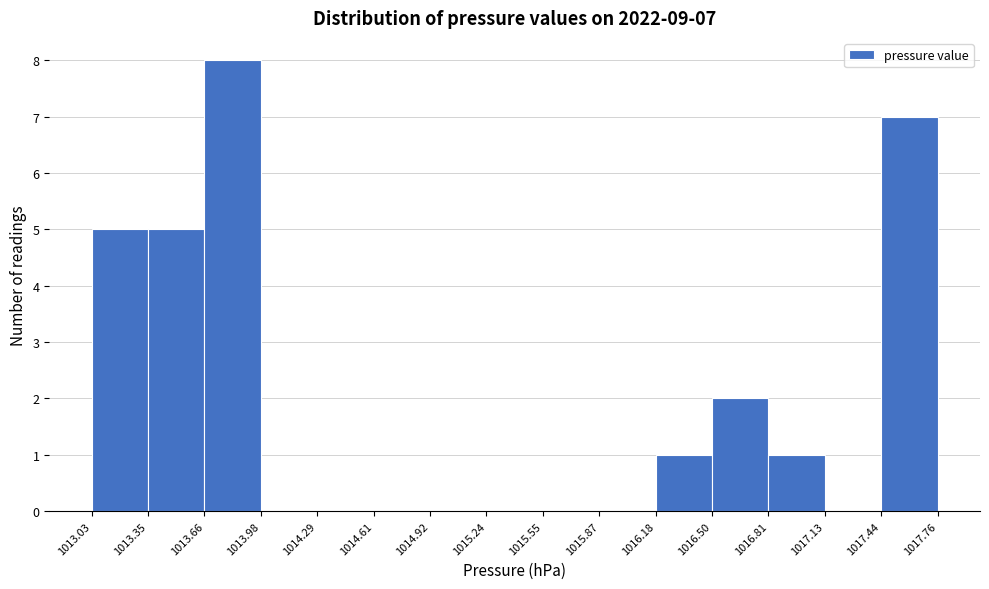

Which range on the x-axis has the tallest bar?

1013.66 to 1013.98